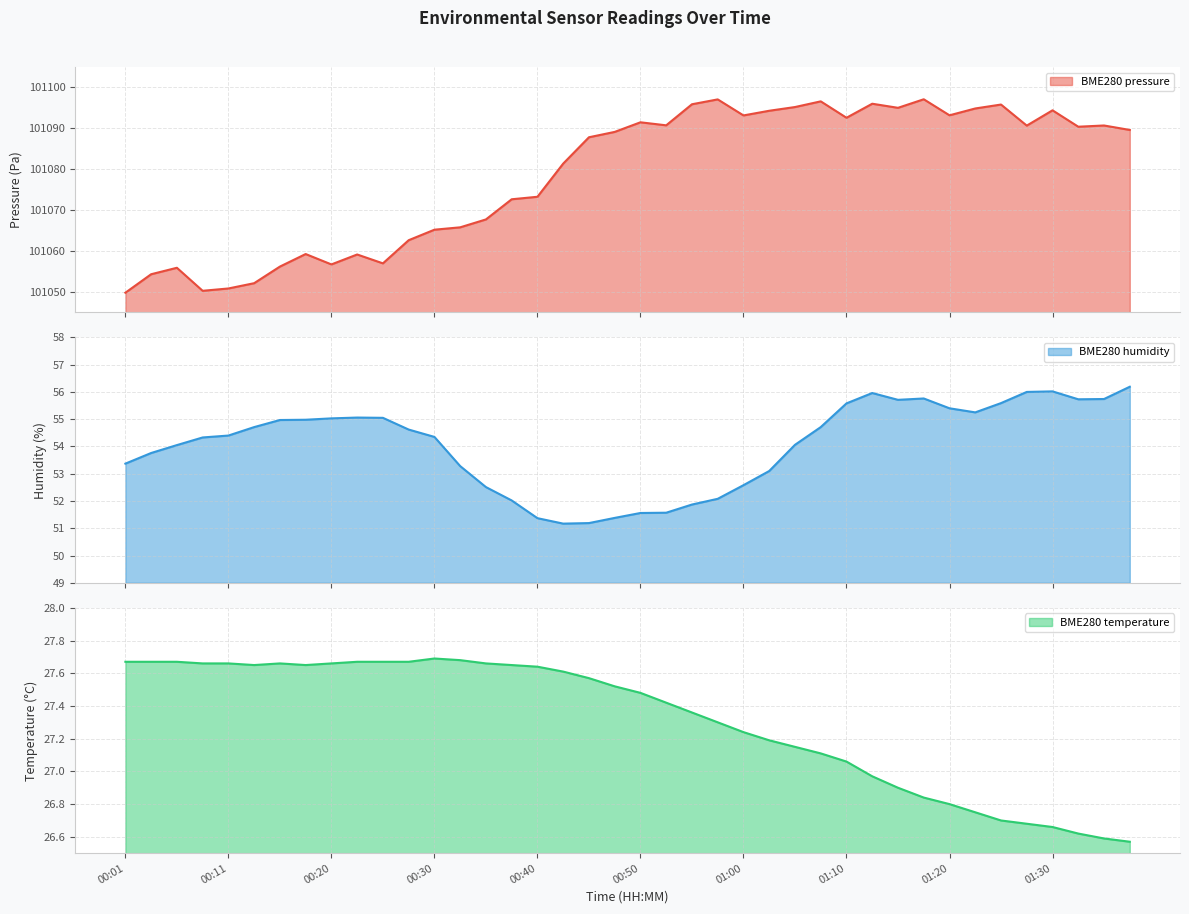

True or false: BME280_humidity and BME280_temperature intersect in this chart.

False